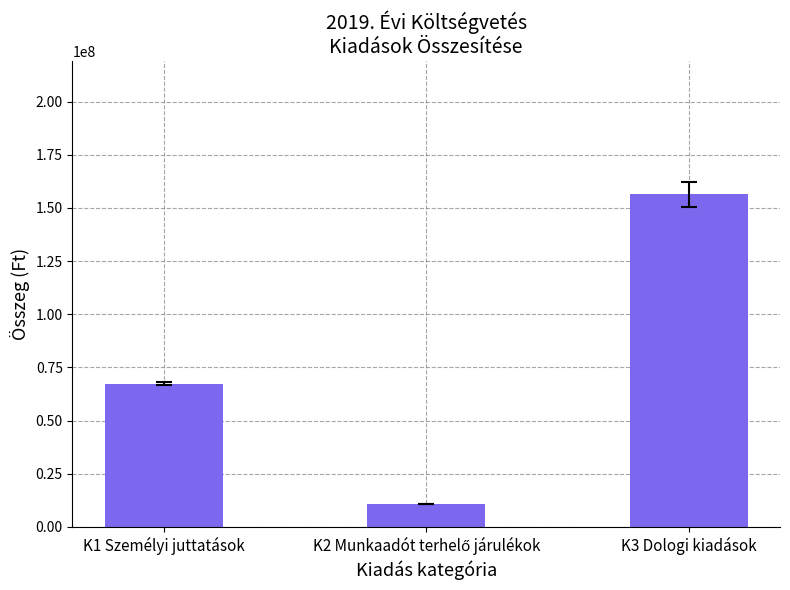

At which label is the value closest to 83720242?

K1 Személyi juttatások